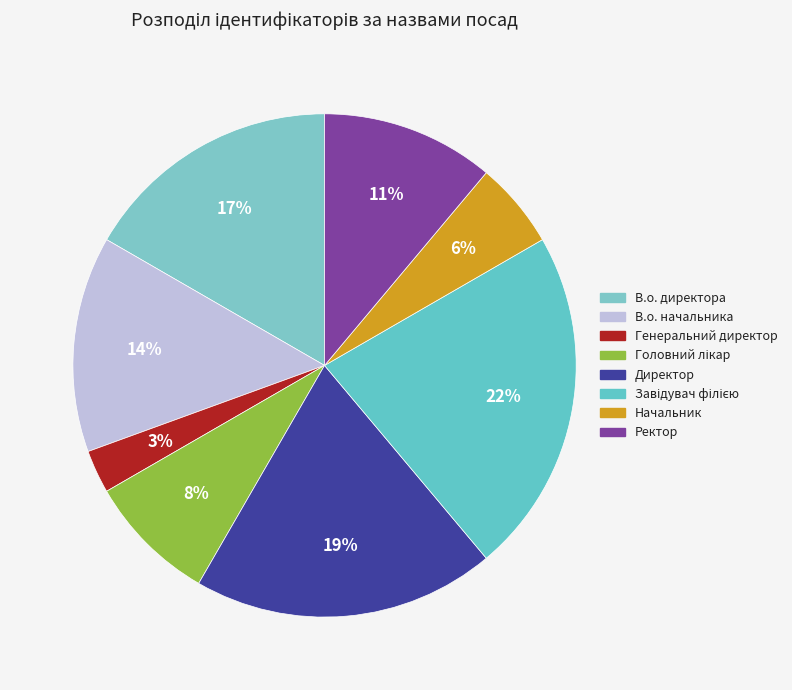

Which category has the smallest portion of the pie?

Генеральний директор